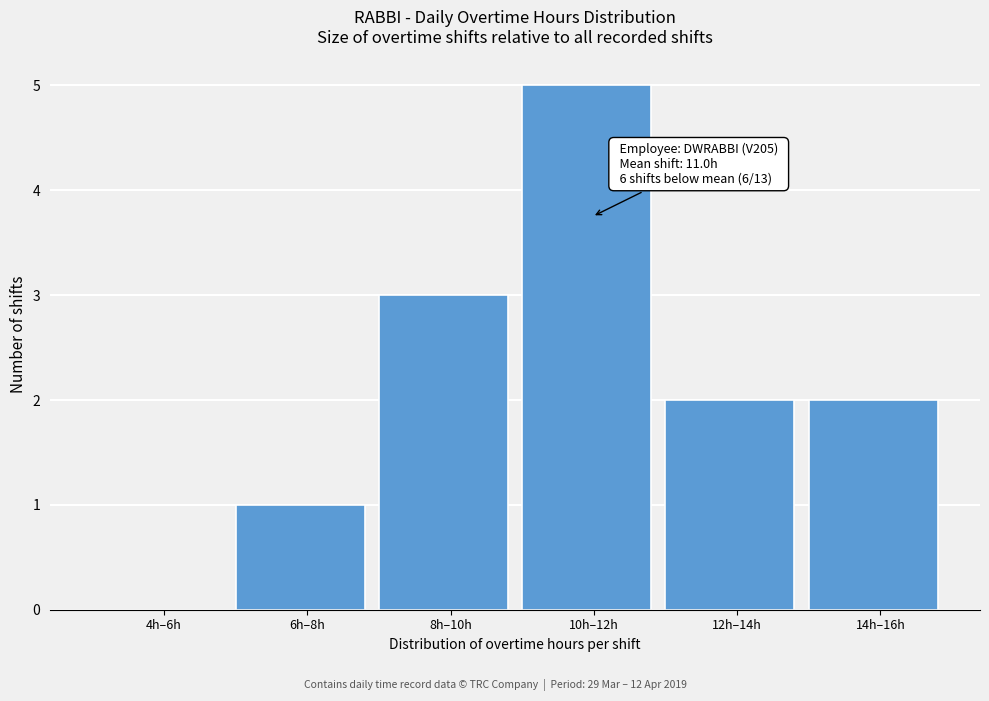

Reading left to right, list all the values displayed in this chart.

4h–6h=0	6h–8h=1	8h–10h=3	10h–12h=5	12h–14h=2	14h–16h=2